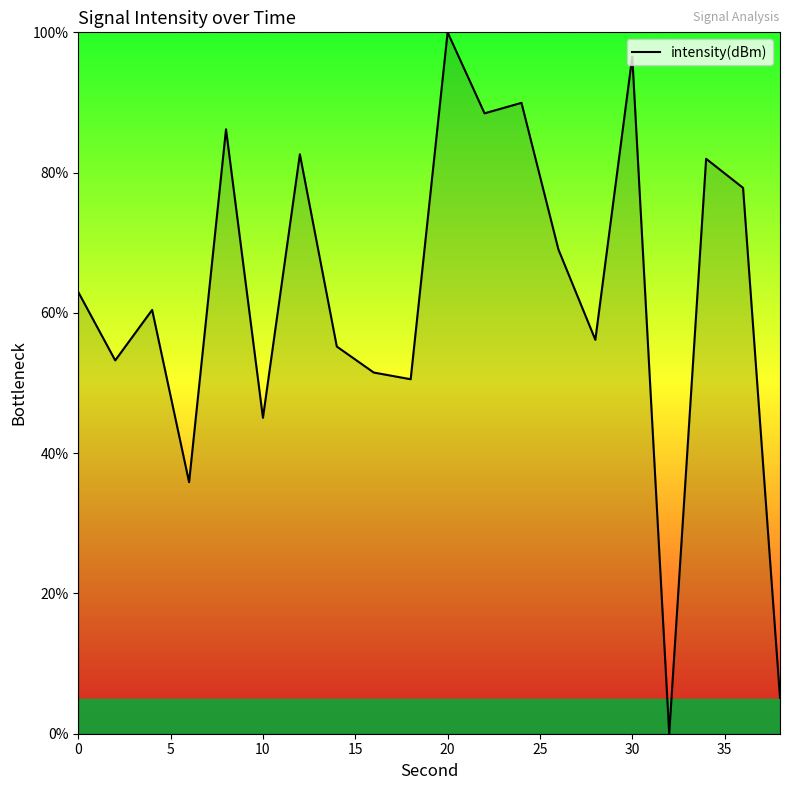

What is the greatest value displayed?

100.0